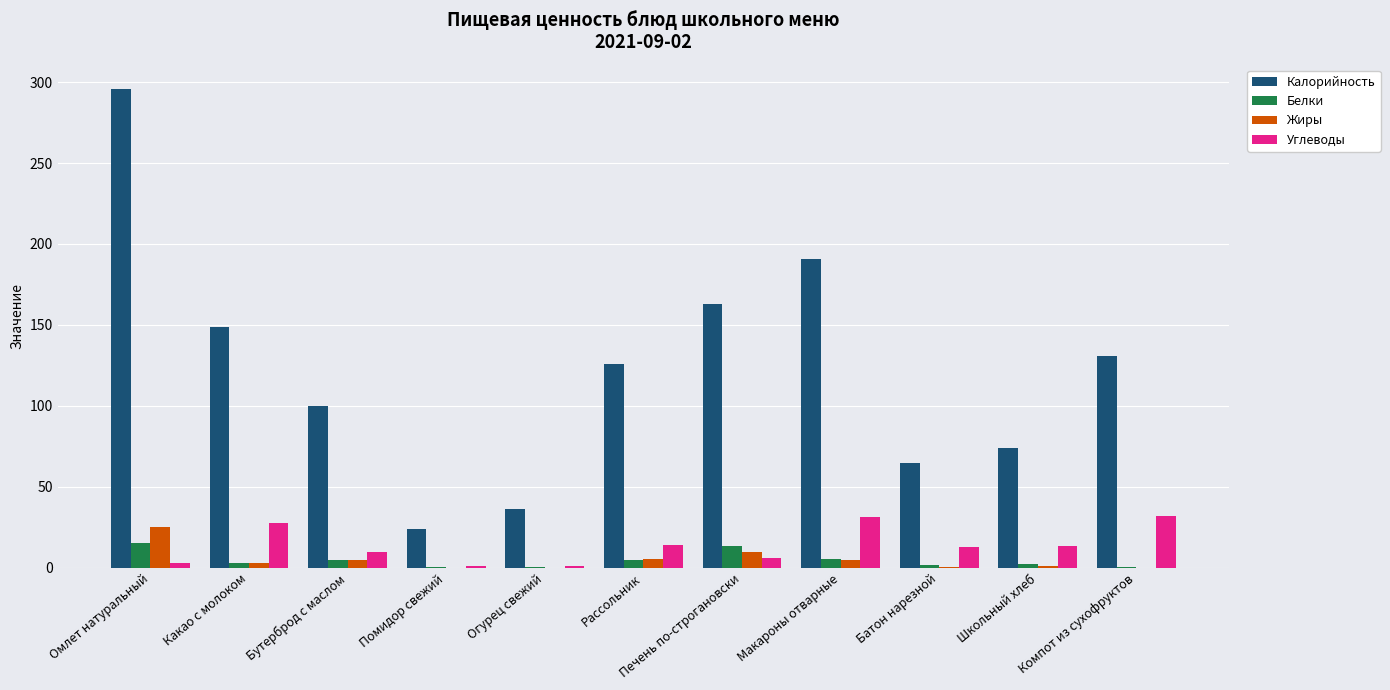

The value of Калорийность at Помидор свежий is 24.0. True or false?

True